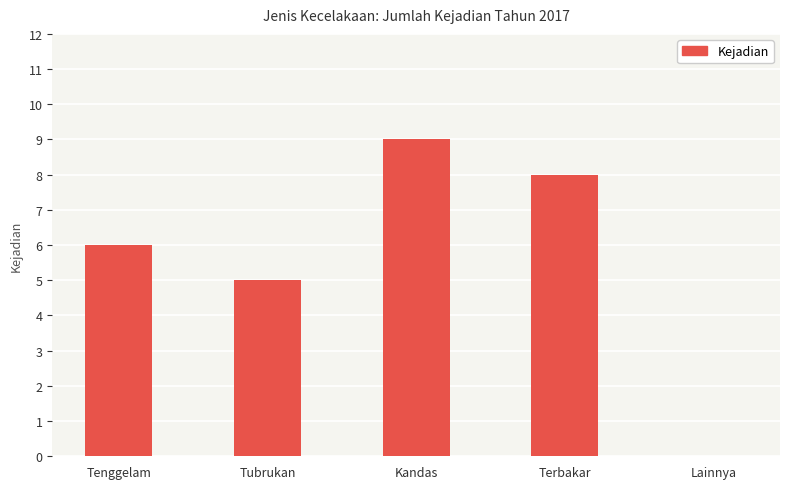

How many categories are shown in the chart?

5